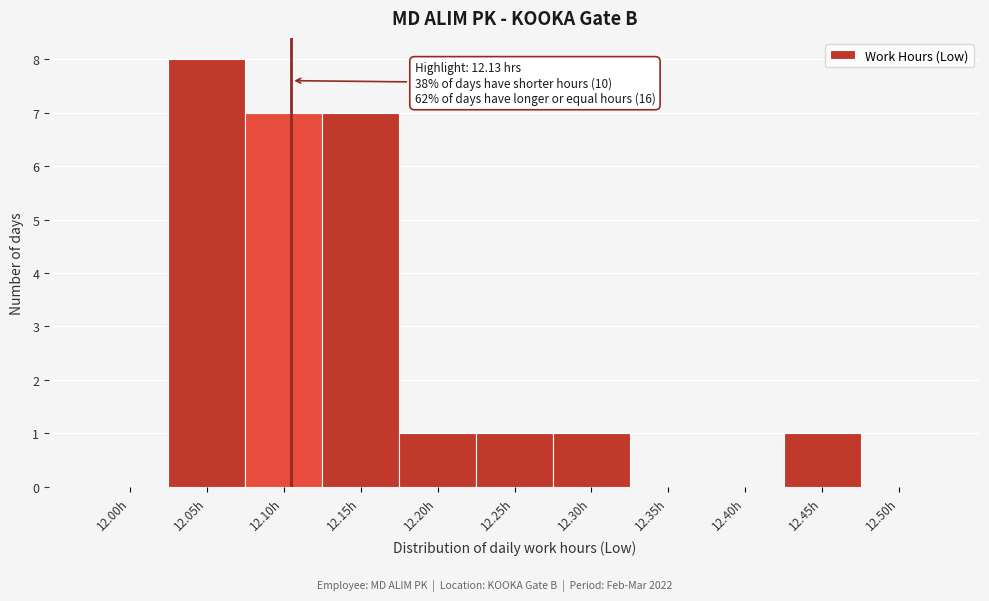

Reading left to right, extract all data points from this chart.

12.00h=0	12.05h=8	12.10h=7	12.15h=7	12.20h=1	12.25h=1	12.30h=1	12.35h=0	12.40h=0	12.45h=1	12.50h=0